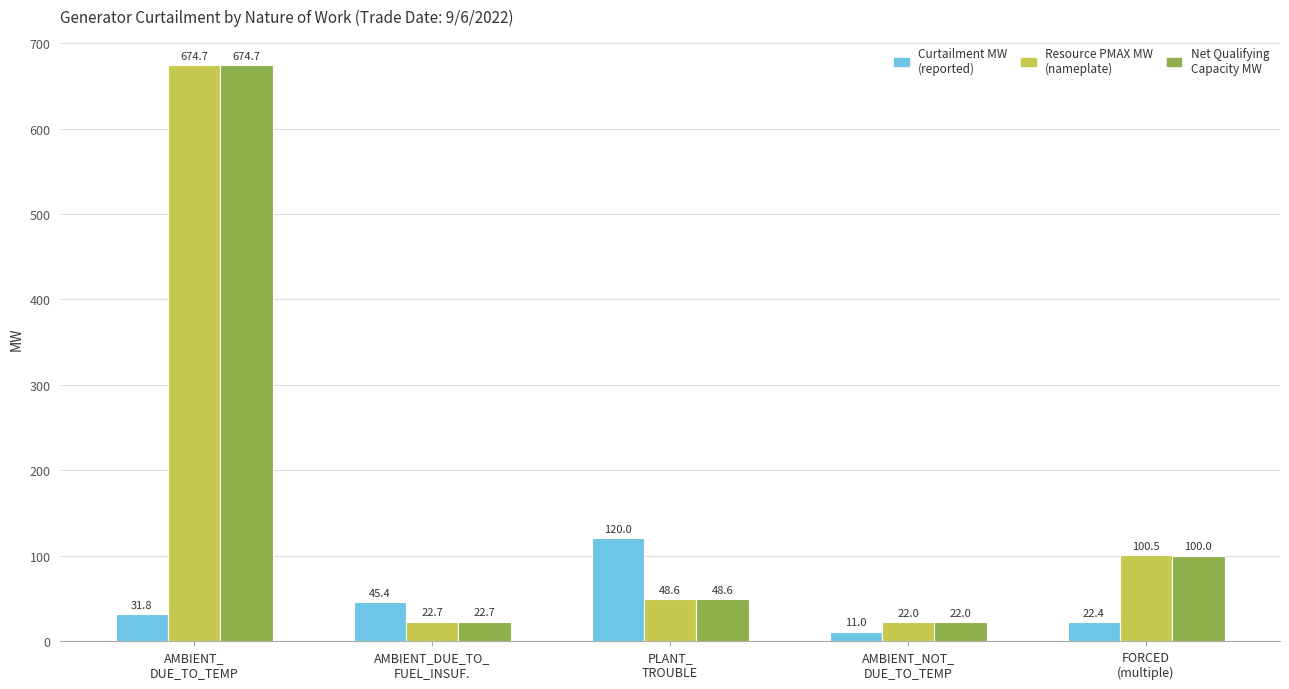

What is the label of the 4th bar from the left?

AMBIENT_NOT_
DUE_TO_TEMP